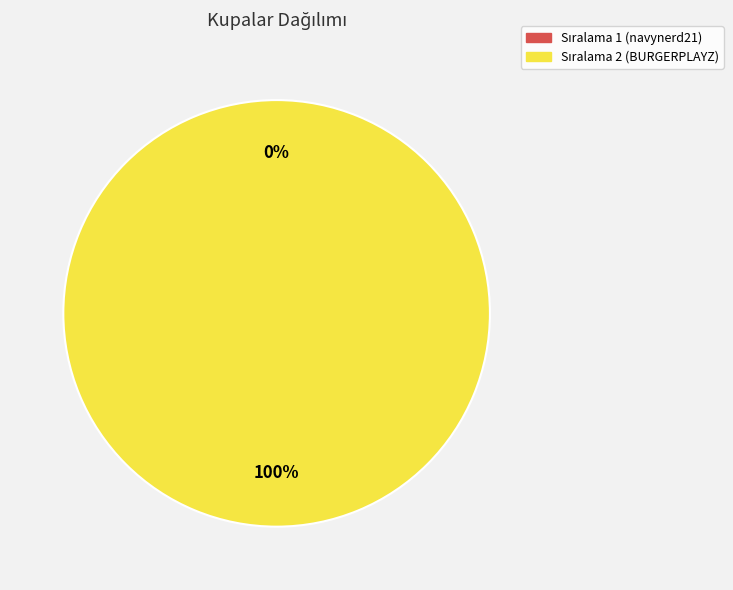

True or false: 1 accounts for 1% of the total.

False